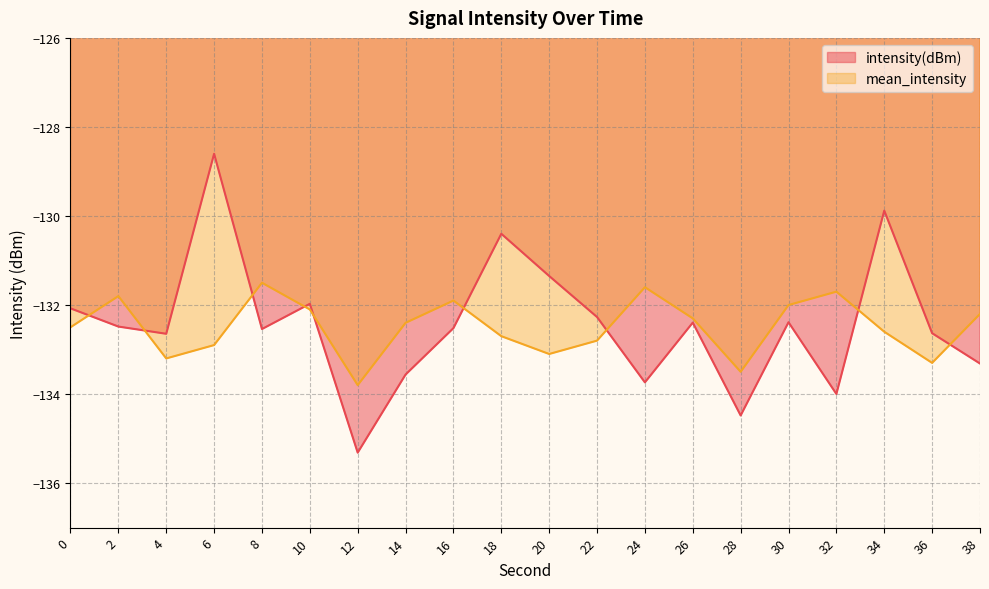

Between which two adjacent categories do intensity(dBm) and mean_intensity first intersect?

0 and 2